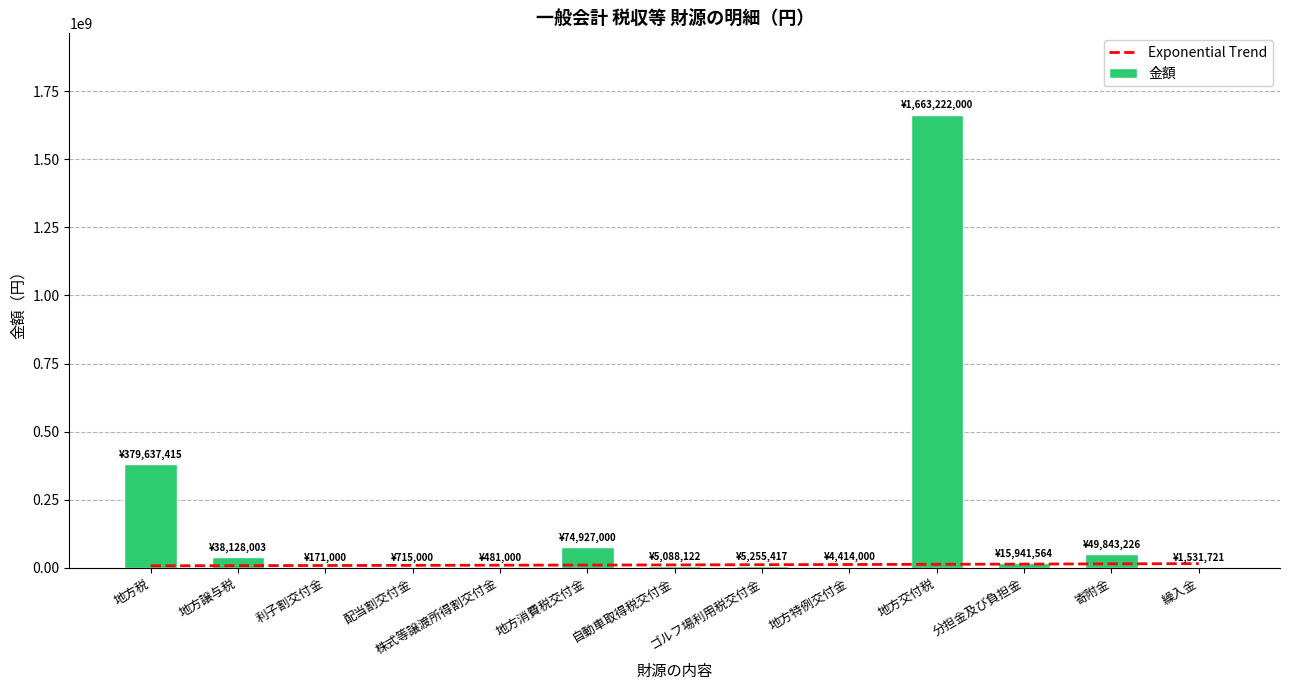

Which label corresponds to the largest value in the chart?

地方交付税